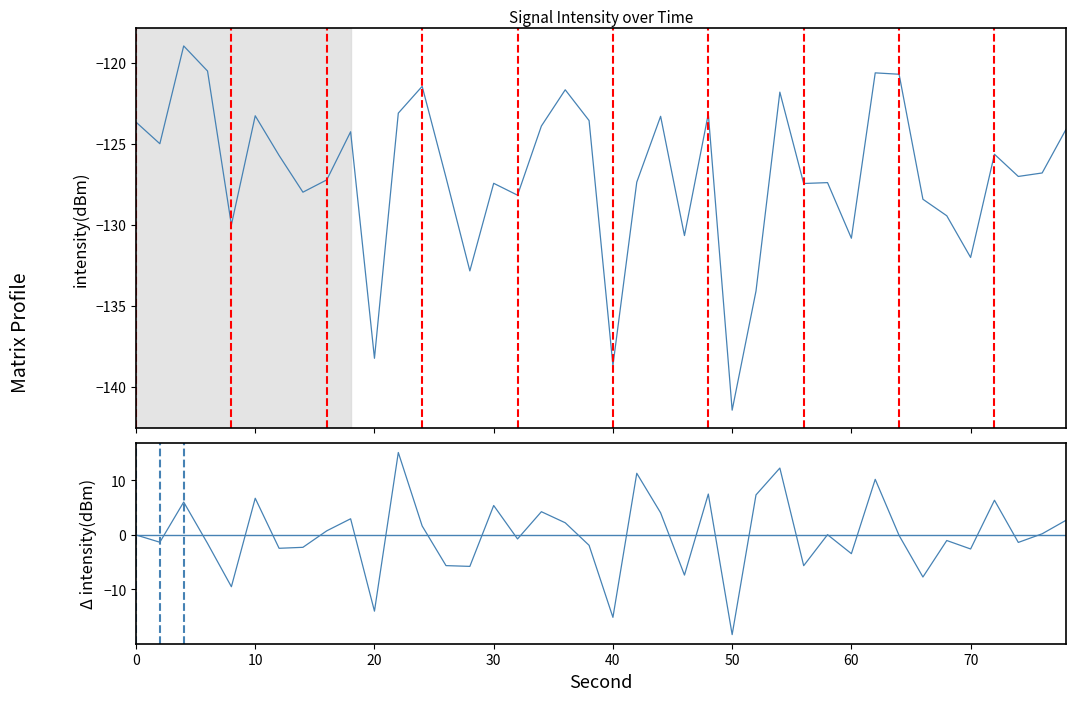

List the series in order of their overall mean, highest first.

Δ intensity(dBm), intensity(dBm)